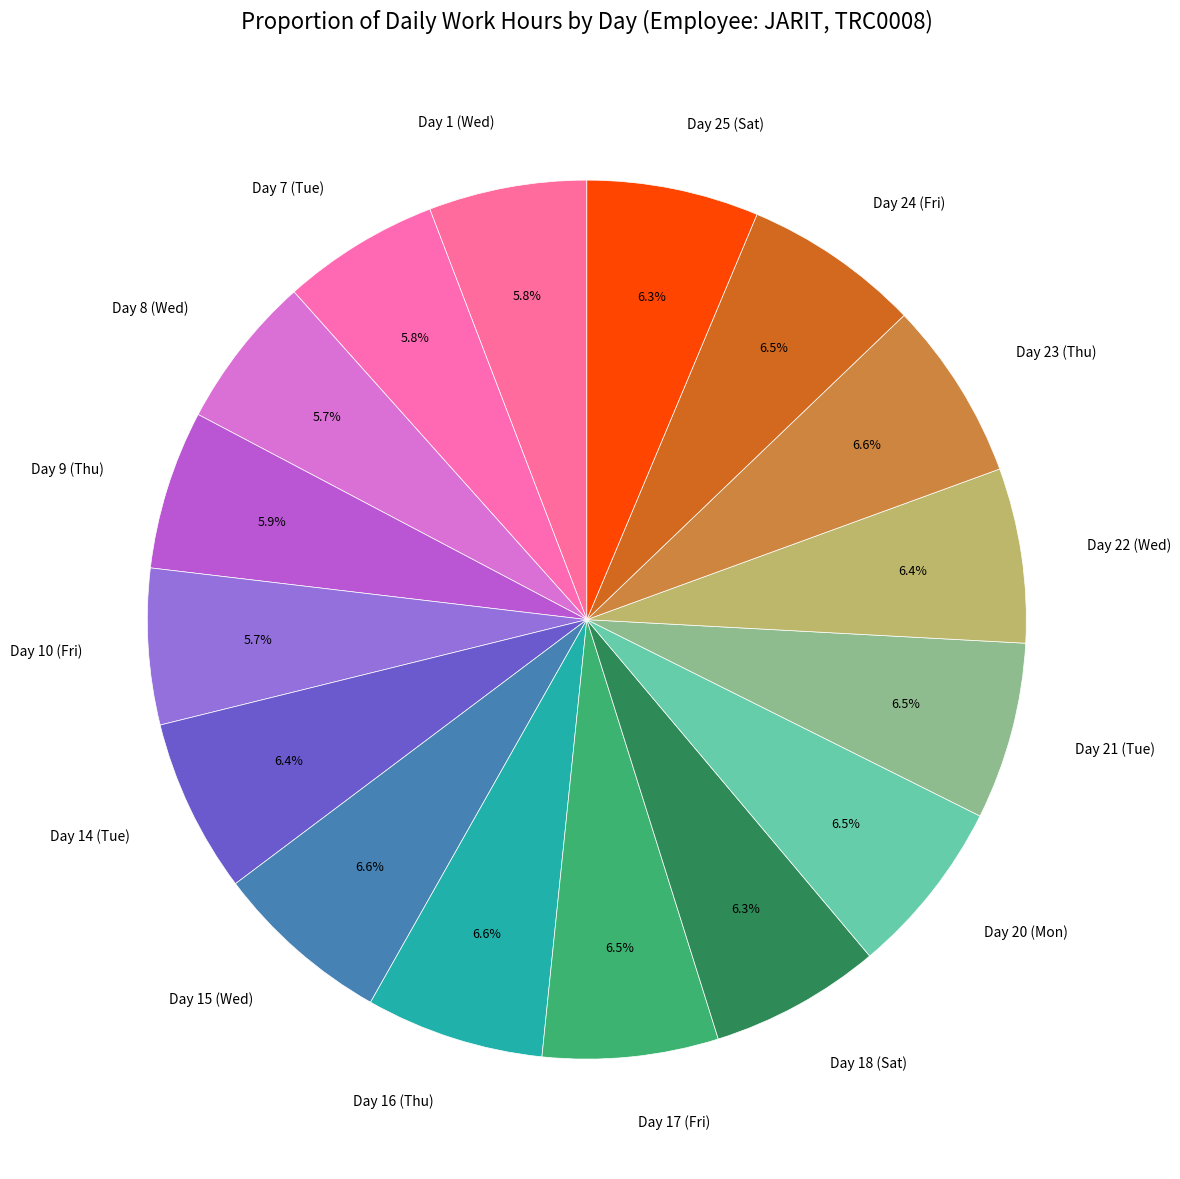

Is Day 10 (Fri) the majority of the pie?

No